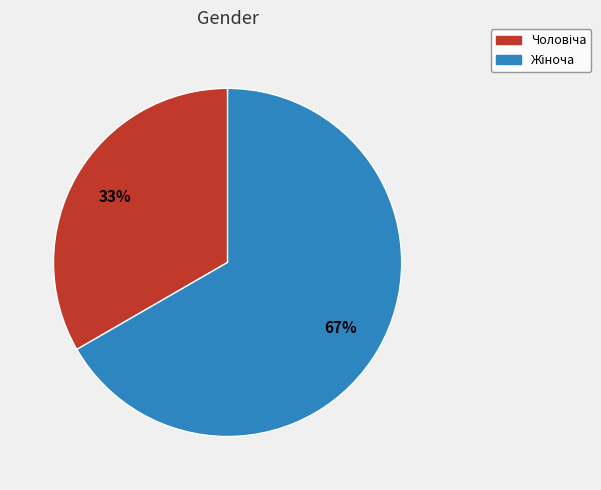

To the nearest percent, what is the average slice percentage?

50%